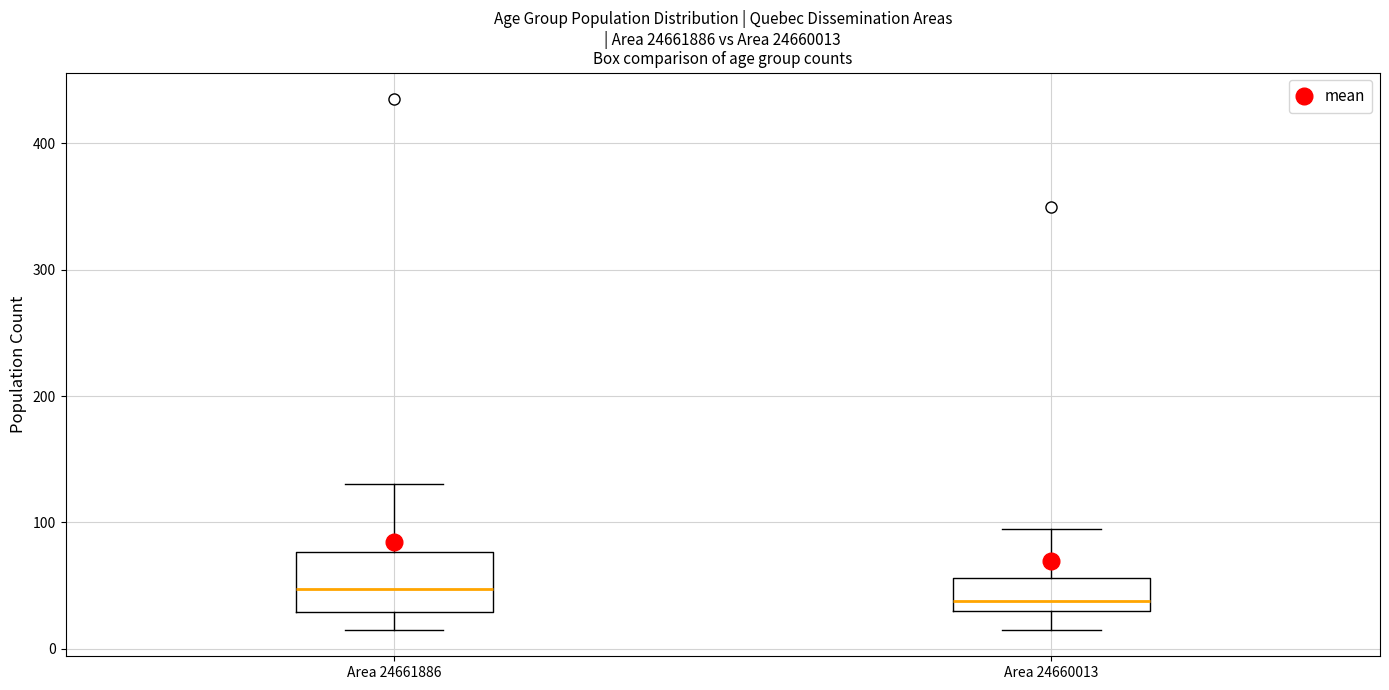

Reading left to right, read every box against the y-axis: the position of its median line, the range the box covers, and the ends of its whiskers. The values are not printed on the chart, so give them approximately, as read against the axis.

Area 24661886: median 50, box 30 to 80, whiskers 20 to 130
Area 24660013: median 40, box 30 to 60, whiskers 20 to 100